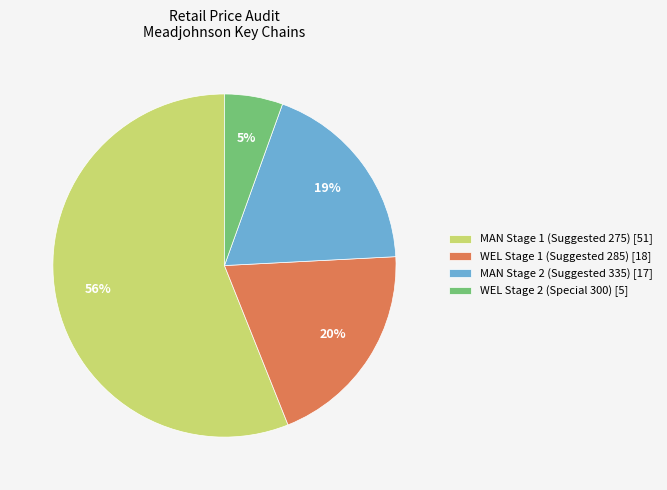

The MAN Stage 2 (Suggested 335) [17] slice represents 9% of the pie. True or false?

False